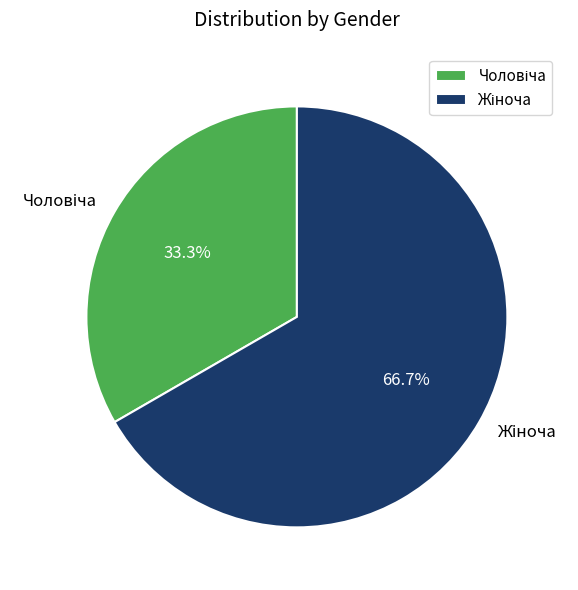

Is there any slice that represents more than half of the pie?

Yes